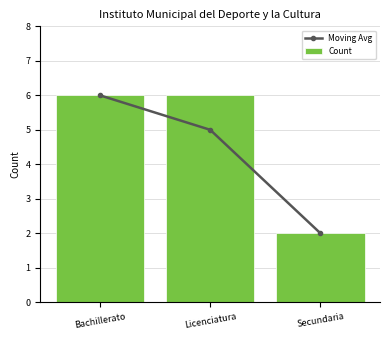

What is the smallest value displayed?

2